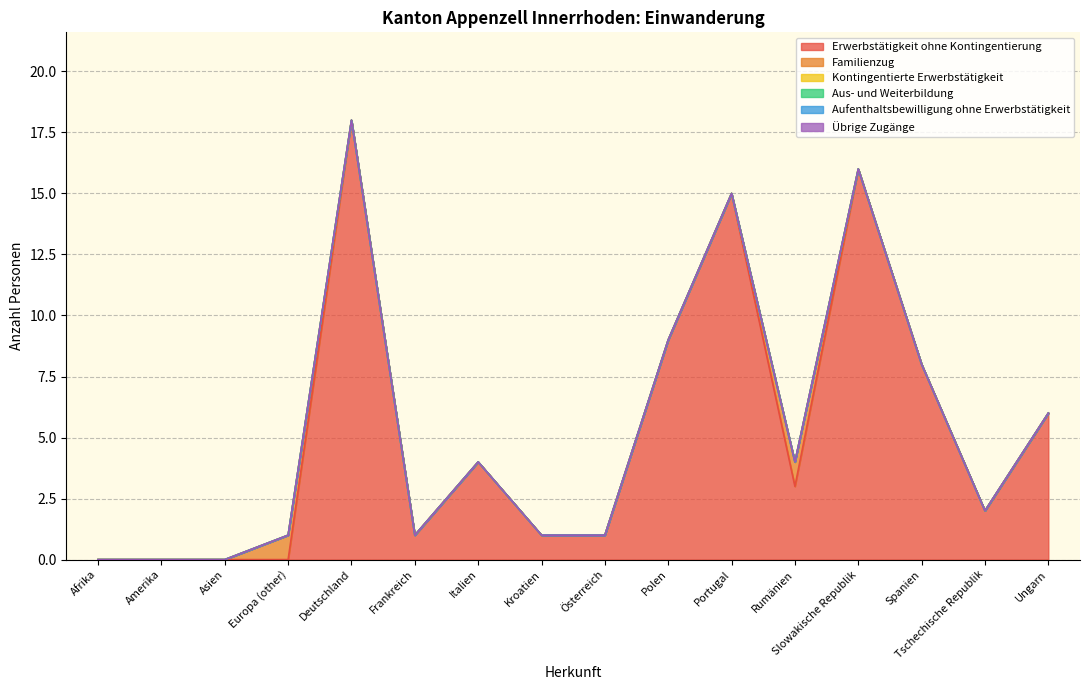

At which category is the sum across all series the highest?

Deutschland